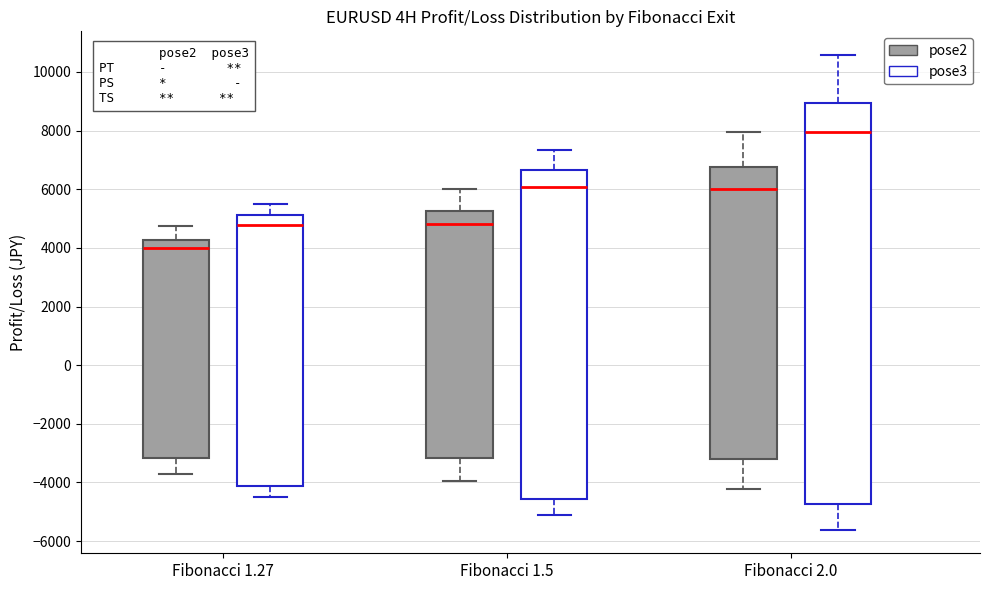

Reading left to right, transcribe this box plot: for each box, give where its median line is, the range the box spans, and where its two whiskers end, as read against the y-axis. The values are not printed on the chart, so give them approximately, as read against the axis.

Fibonacci 1.27 (pose2): median 4000, box -3200 to 4200, whiskers -3800 to 4800
Fibonacci 1.27 (pose3): median 4800, box -4200 to 5200, whiskers -4600 to 5600
Fibonacci 1.5 (pose2): median 4800, box -3200 to 5200, whiskers -4000 to 6000
Fibonacci 1.5 (pose3): median 6000, box -4600 to 6600, whiskers -5200 to 7400
Fibonacci 2.0 (pose2): median 6000, box -3200 to 6800, whiskers -4200 to 8000
Fibonacci 2.0 (pose3): median 8000, box -4800 to 9000, whiskers -5600 to 10600